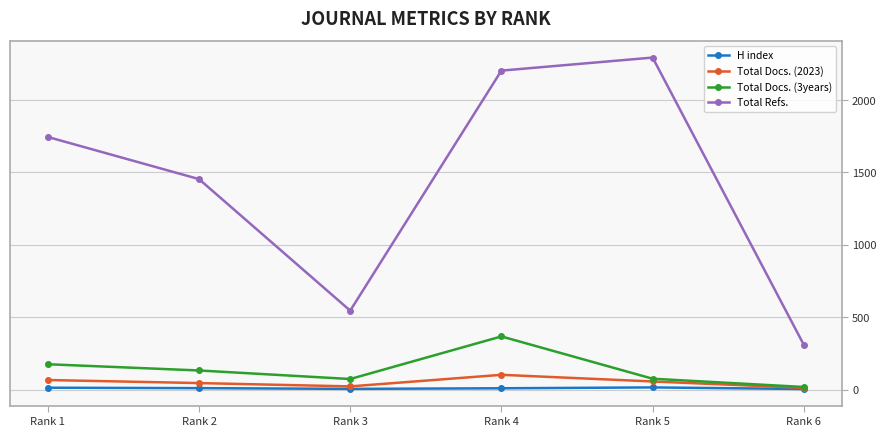

The value of Total Refs. at Rank 3 is 342. True or false?

False